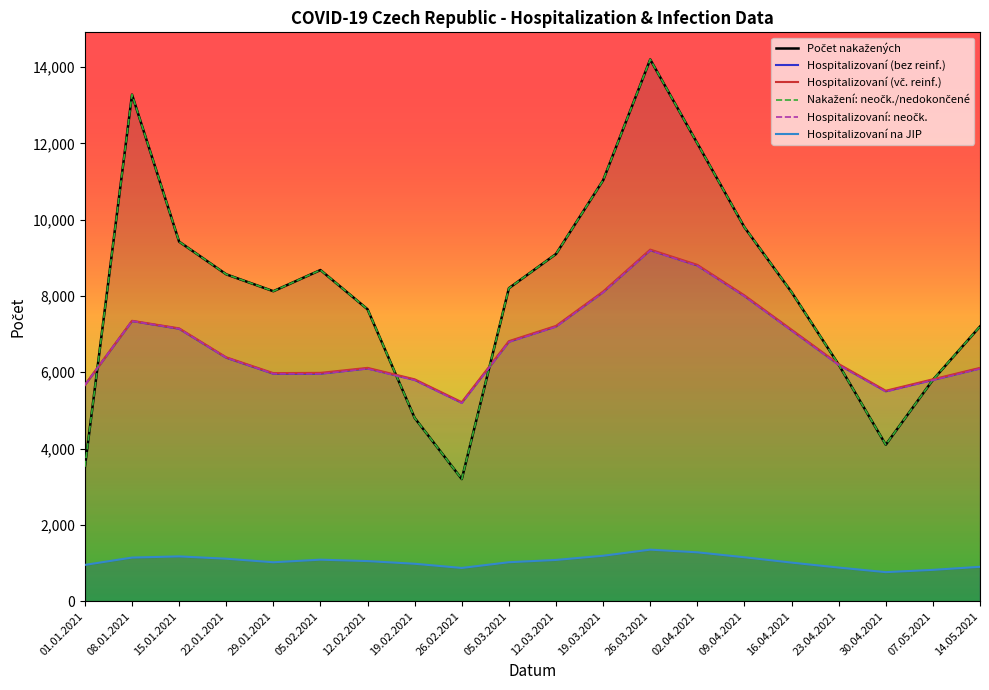

What is the average value of the Hospitalizovaní (vč. reinf.) series?

6731